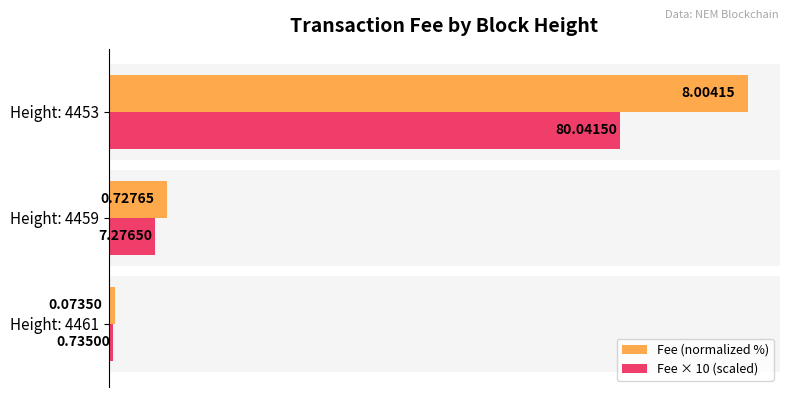

What is the sum of the Fee × 10 (scaled) values at Height: 4461 and Height: 4453?

80.8